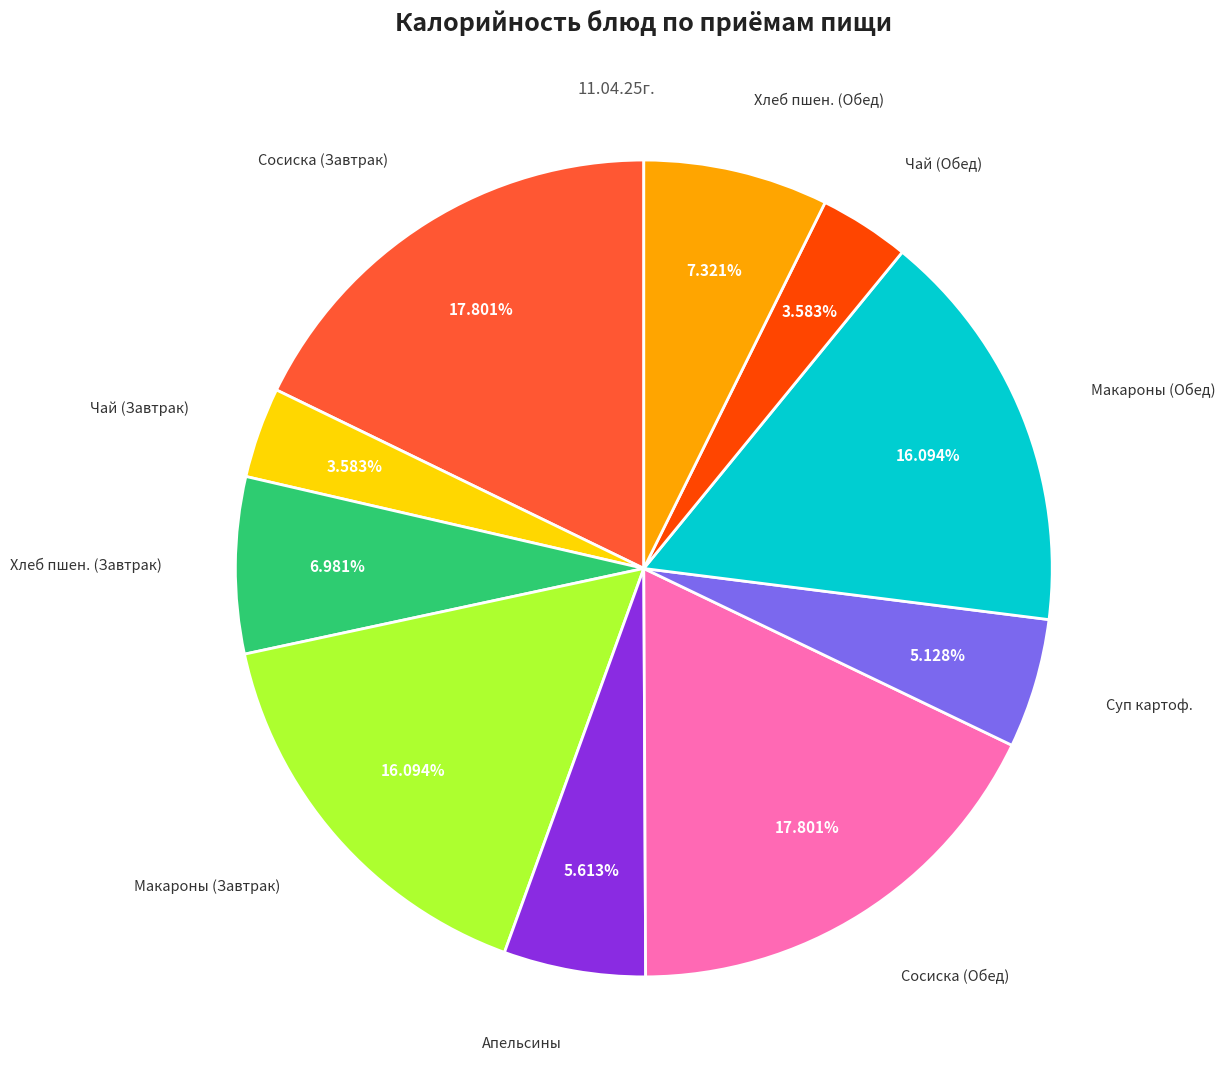

How many slices are in this pie chart?

10